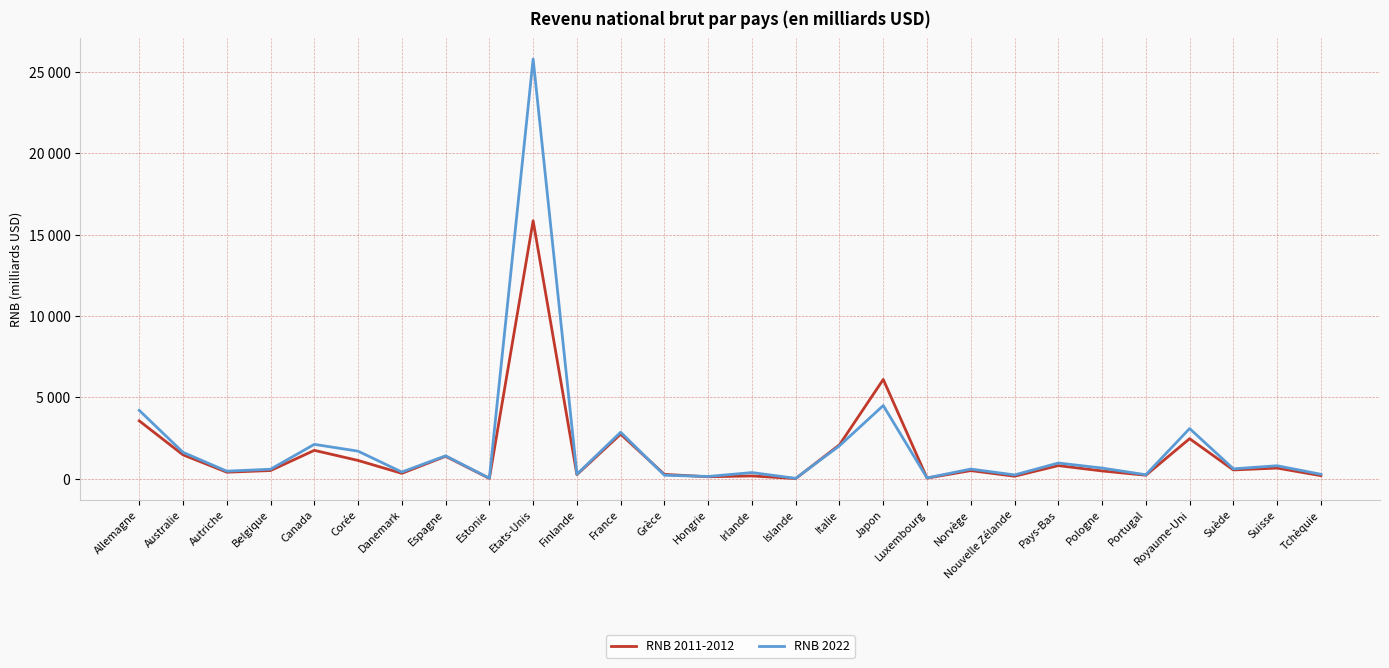

What is the difference between the second highest and minimum values in the RNB 2022 series?

4474.3